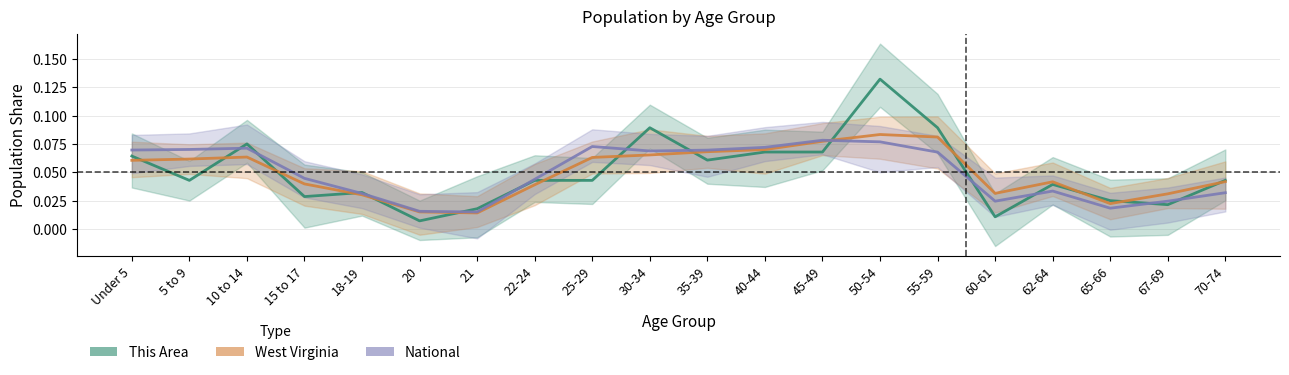

How many intersections are there between West Virginia and National?

1